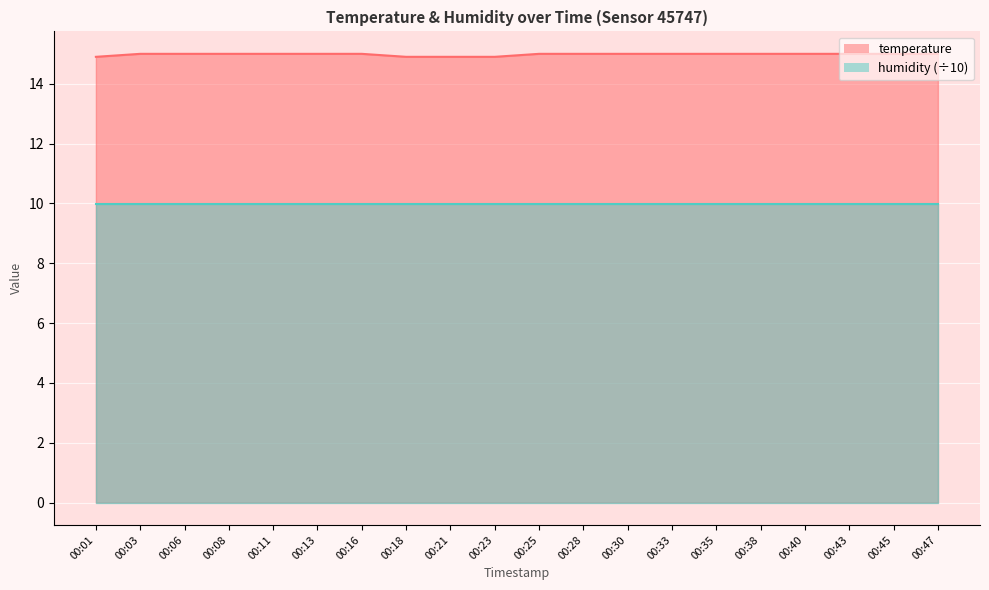

Reading left to right, what are all the values shown in this chart?

14.9	15.0	15.0	15.0	15.0	15.0	15.0	14.9	14.9	14.9	15.0	15.0	15.0	15.0	15.0	15.0	15.0	15.0	15.0	15.0